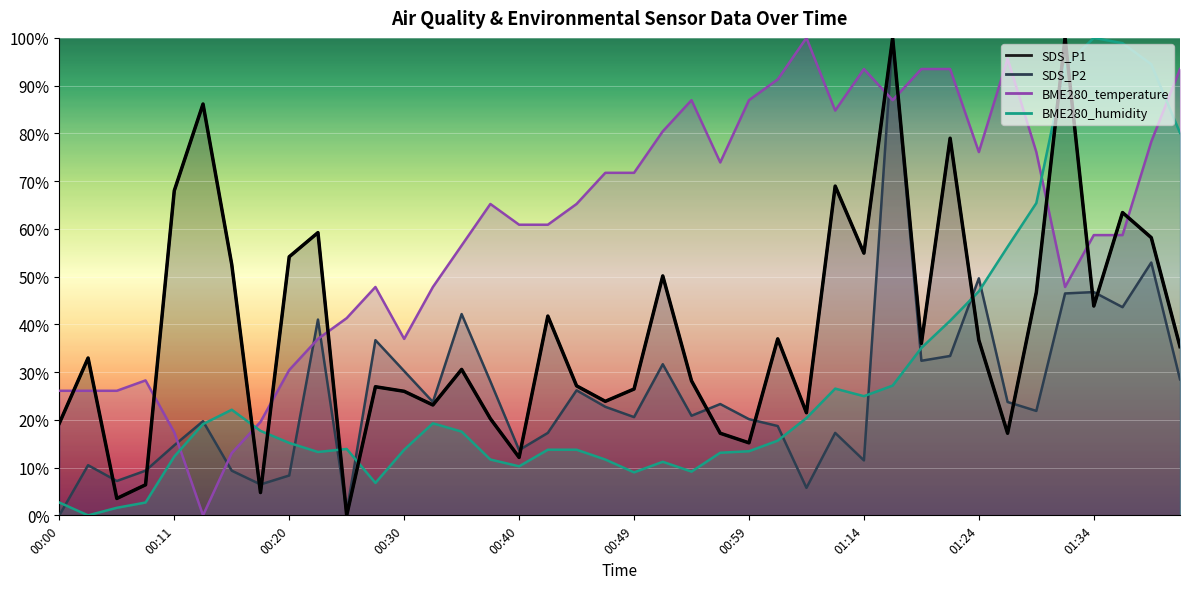

What is the difference between the highest and lowest values at 01:26?

78.5